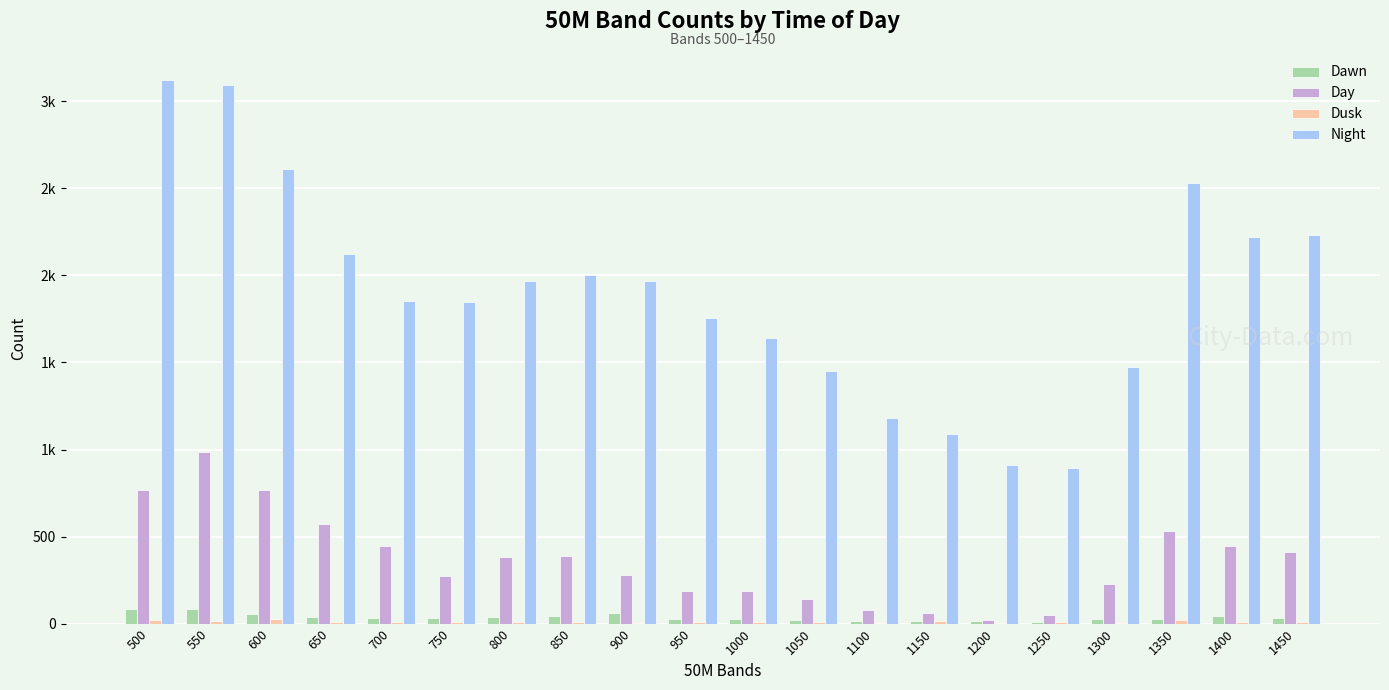

Is the value of Night at 1300 greater than the value of Dusk at 650?

Yes